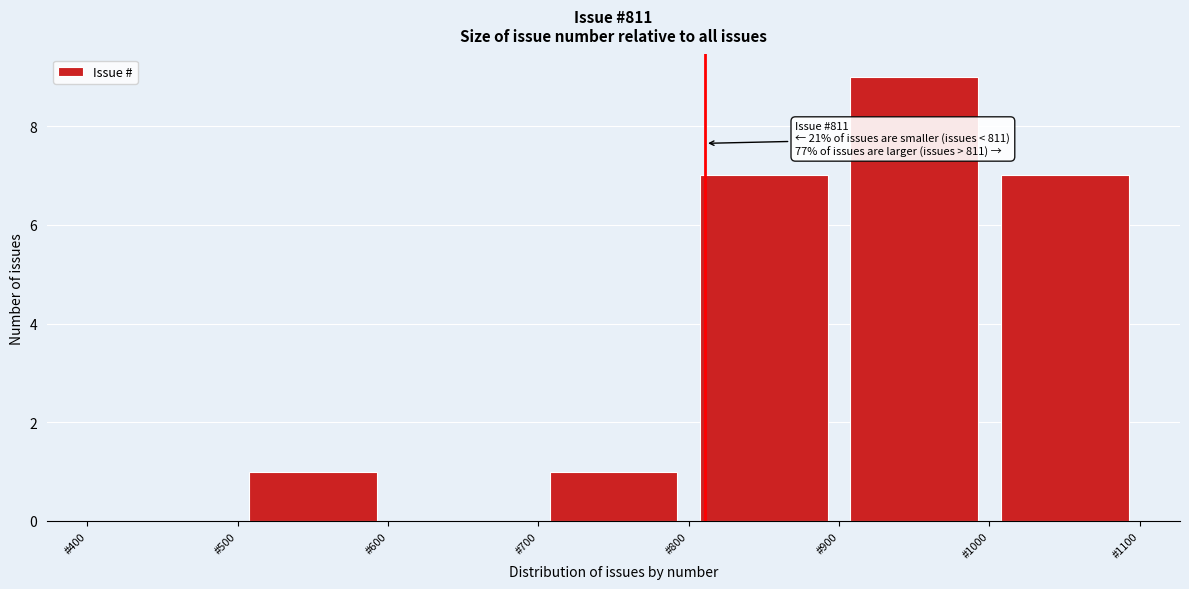

Which range on the x-axis has the tallest bar?

900 to 1000